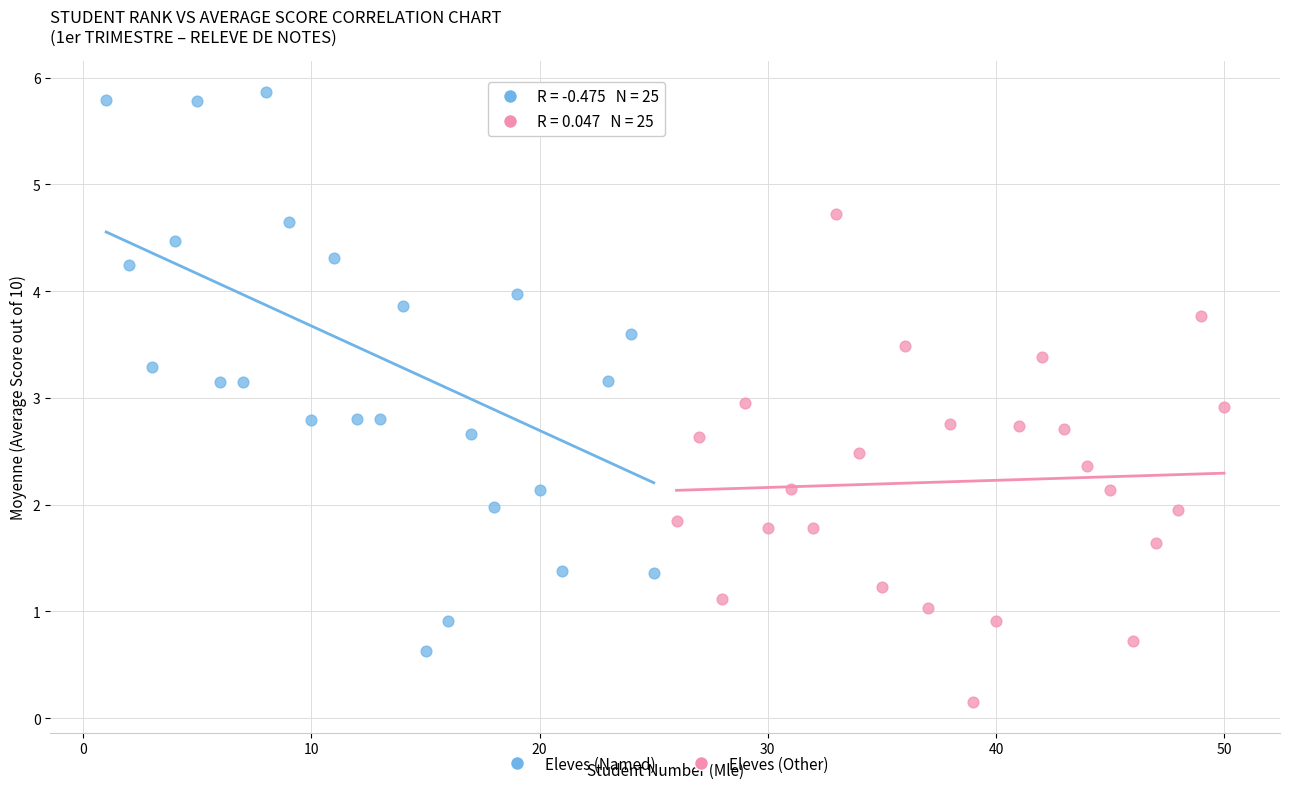

Which series reaches the minimum Y coordinate?

Eleves (Other)